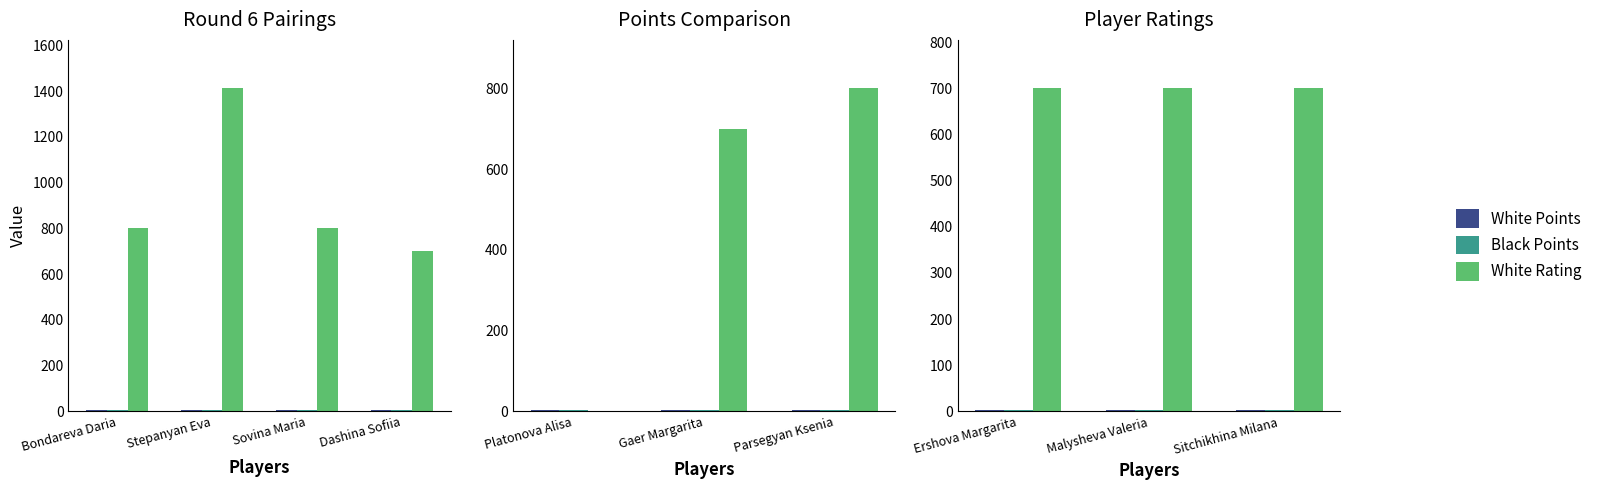

How many bars are there in each group?

3